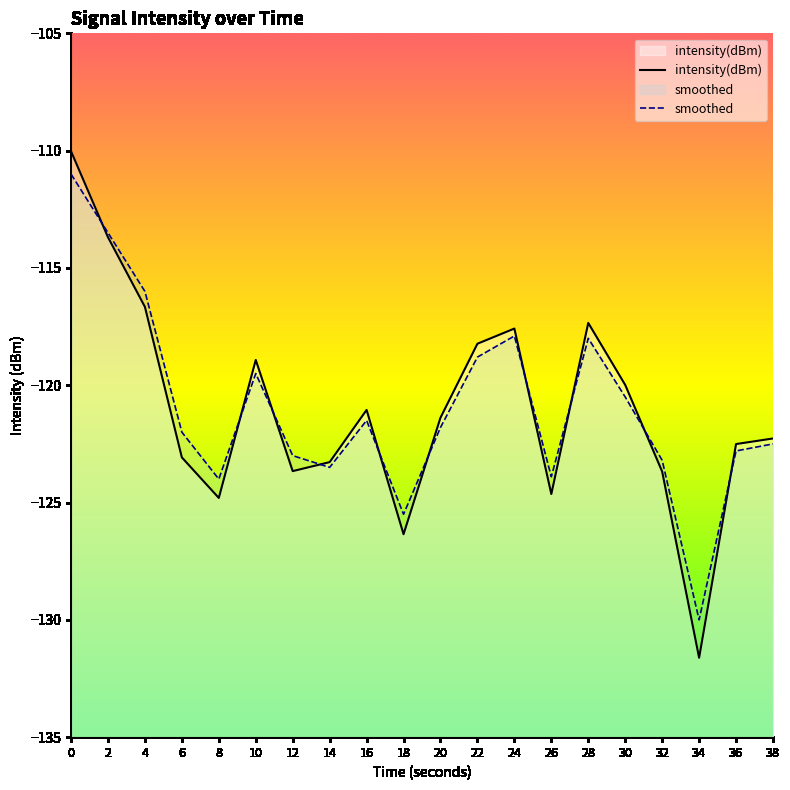

How many values in the smoothed series exceed -121?

8